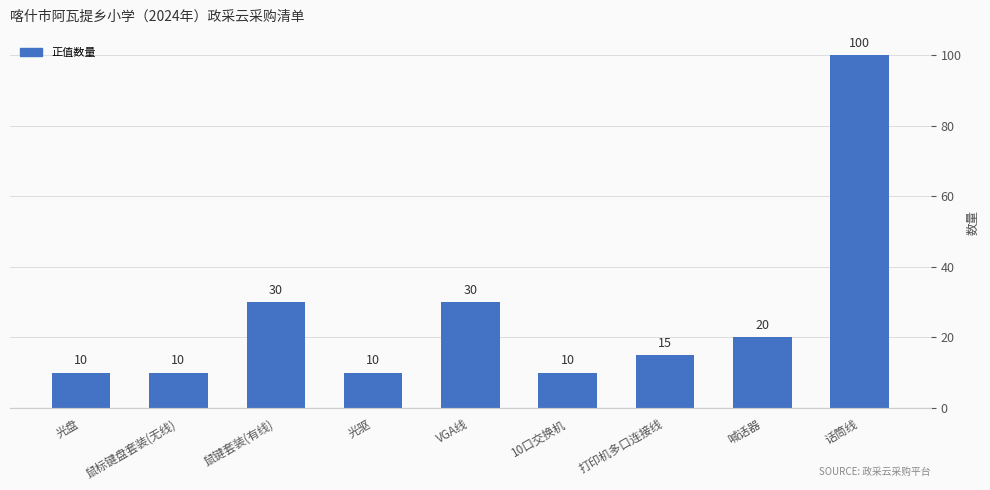

What is the ratio of the value at VGA线 to the value at 喊话器?

1.5